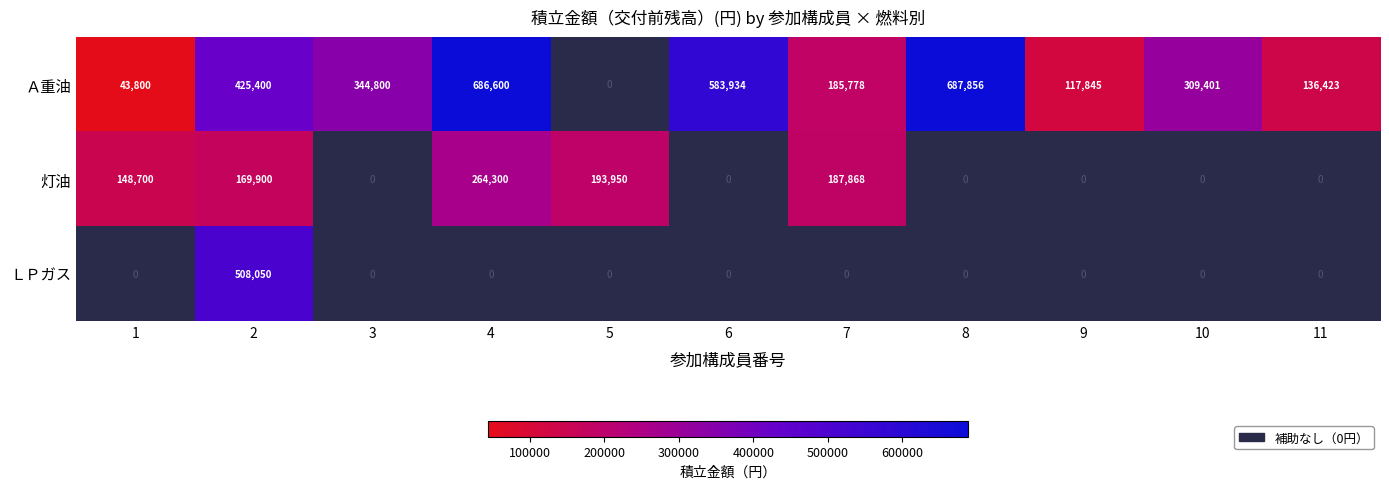

True or false: Ａ重油 has a value of 583934 at 6.

True